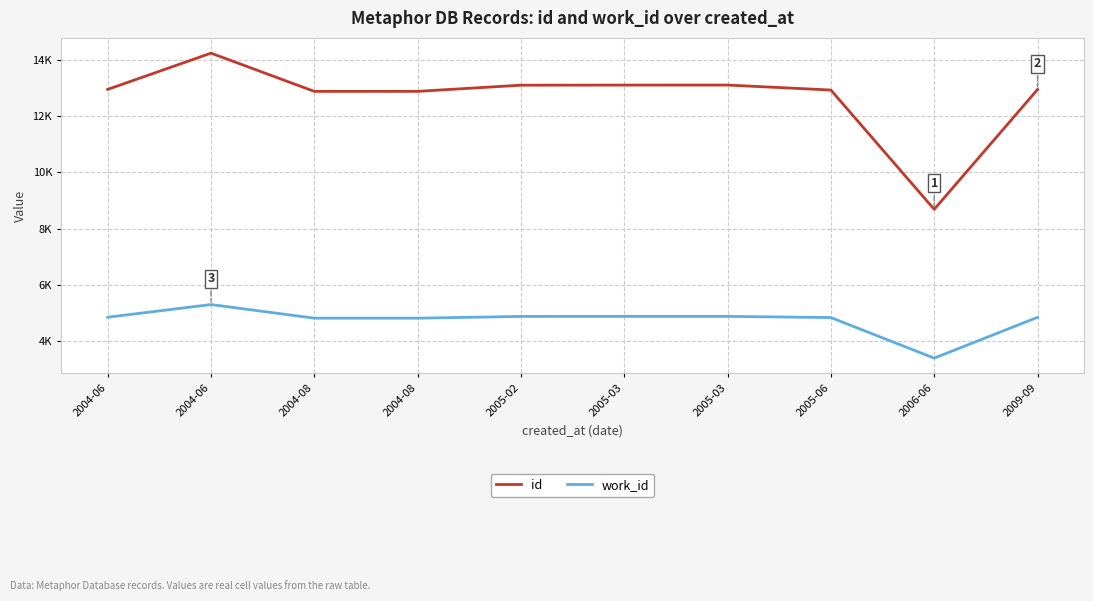

What are all the series names shown in the legend?

id, work_id